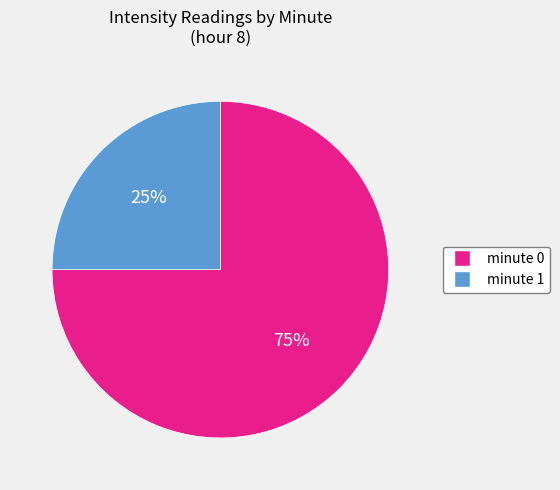

Does any single category account for the majority?

Yes